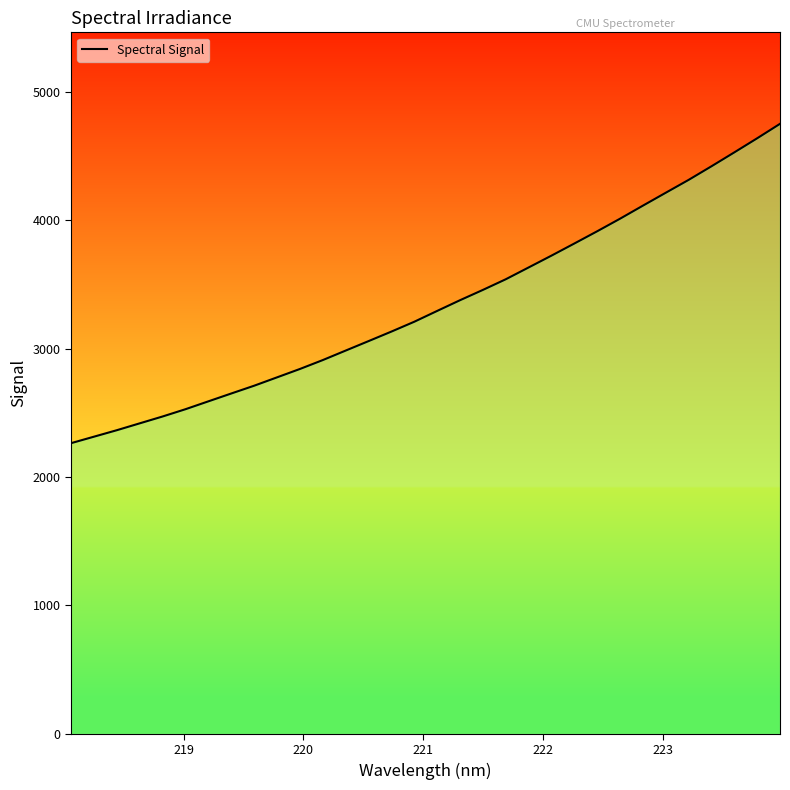

What is the maximum value shown in the chart?

4750.2